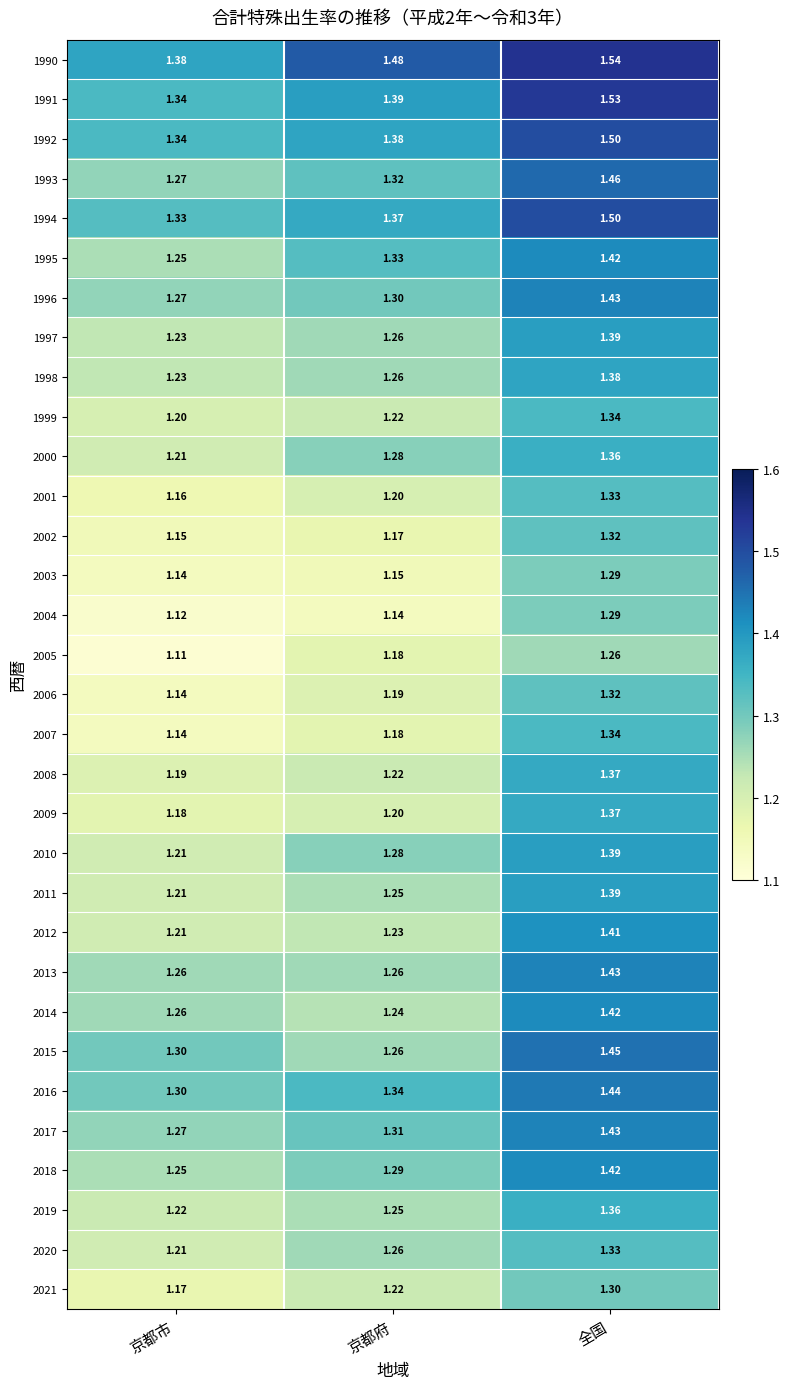

List the labels in order of 2012 value, smallest first.

京都市, 京都府, 全国